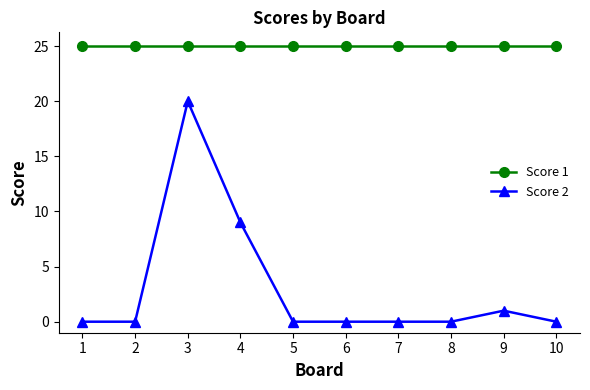

Reading left to right, what are all the values shown in this chart?

Score 1: 25	25	25	25	25	25	25	25	25	25
Score 2: 0	0	20	9	0	0	0	0	1	0